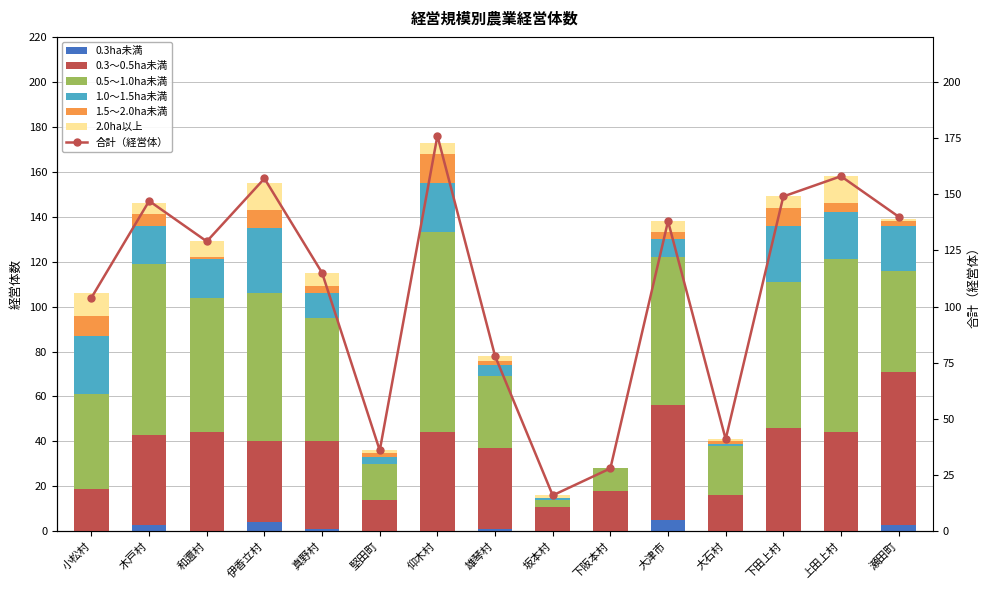

Reading left to right, transcribe all the data shown in this chart.

0.3ha未満: 0	3	0	4	1	0	0	1	0	0	5	0	0	0	3
0.3～0.5ha未満: 19	40	44	36	39	14	44	36	11	18	51	16	46	44	68
0.5～1.0ha未満: 42	76	60	66	55	16	89	32	3	10	66	22	65	77	45
1.0～1.5ha未満: 26	17	17	29	11	3	22	5	1	0	8	1	25	21	20
1.5～2.0ha未満: 9	5	1	8	3	2	13	2	0	0	3	1	8	4	2
2.0ha以上: 10	5	7	12	6	1	5	2	1	0	5	1	5	12	1